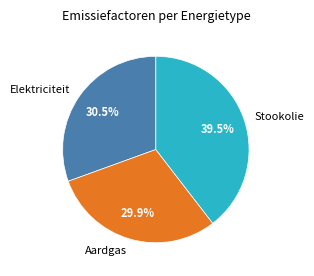

Count the number of slices in the pie.

3